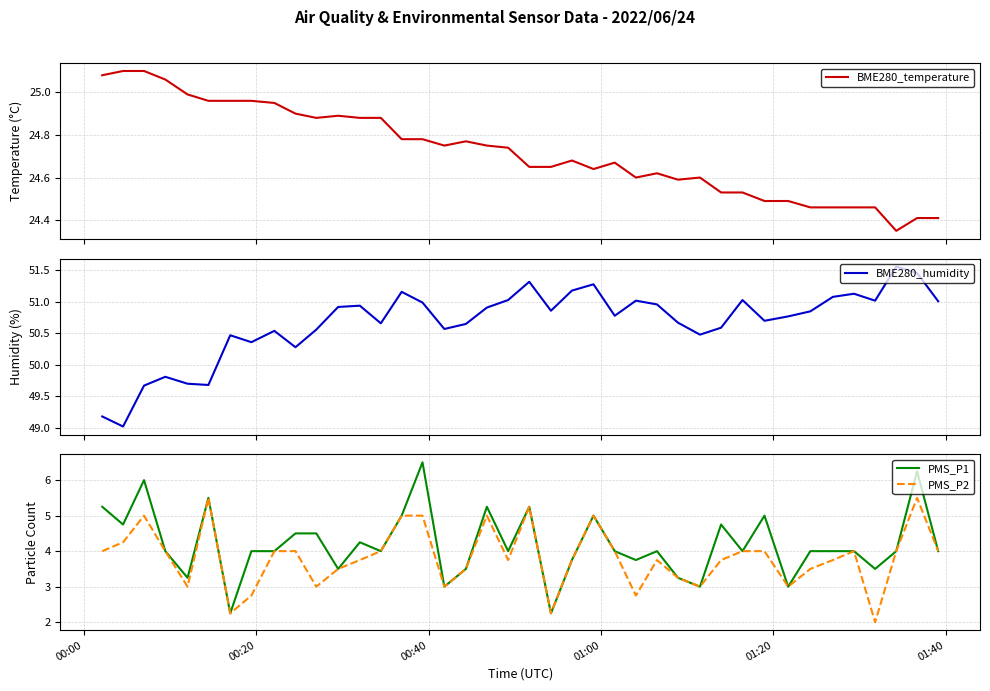

In BME280_humidity, how many points are higher than both neighbors (excluding endpoints)?

11